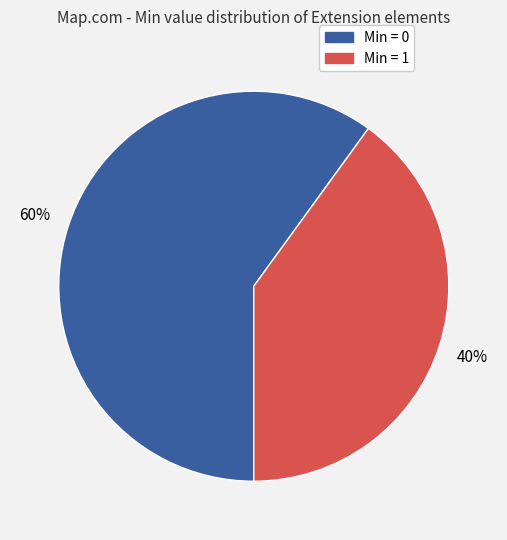

How many segments does this pie chart have?

2